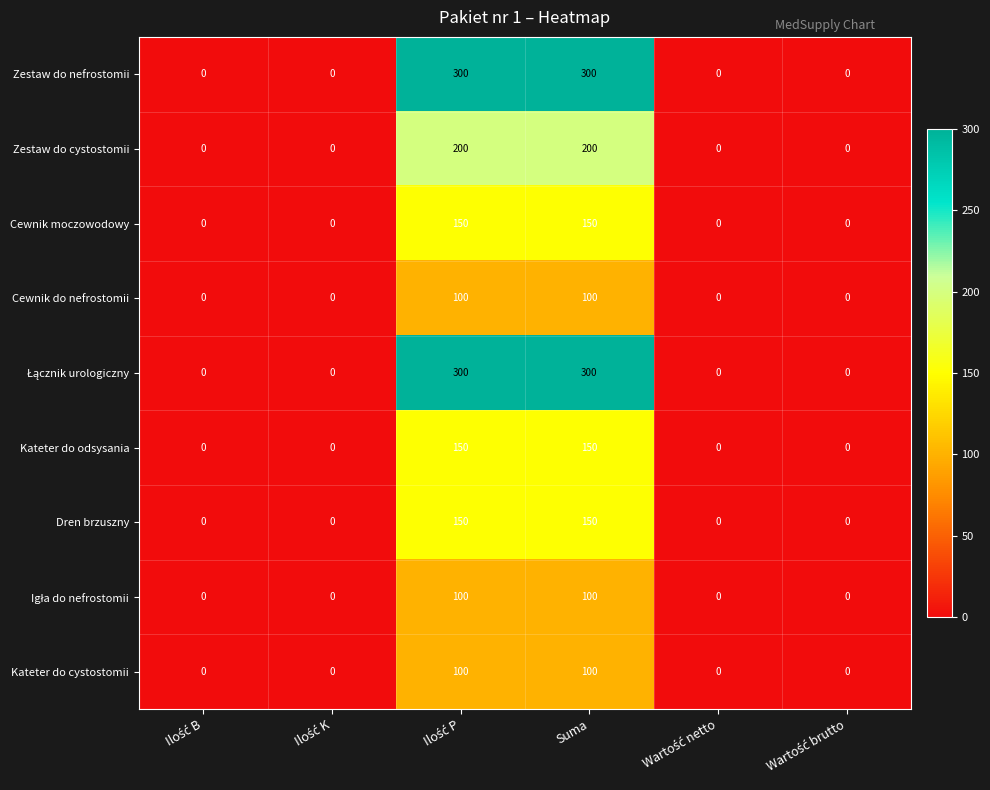

What is the total value across all series at Suma?

1550